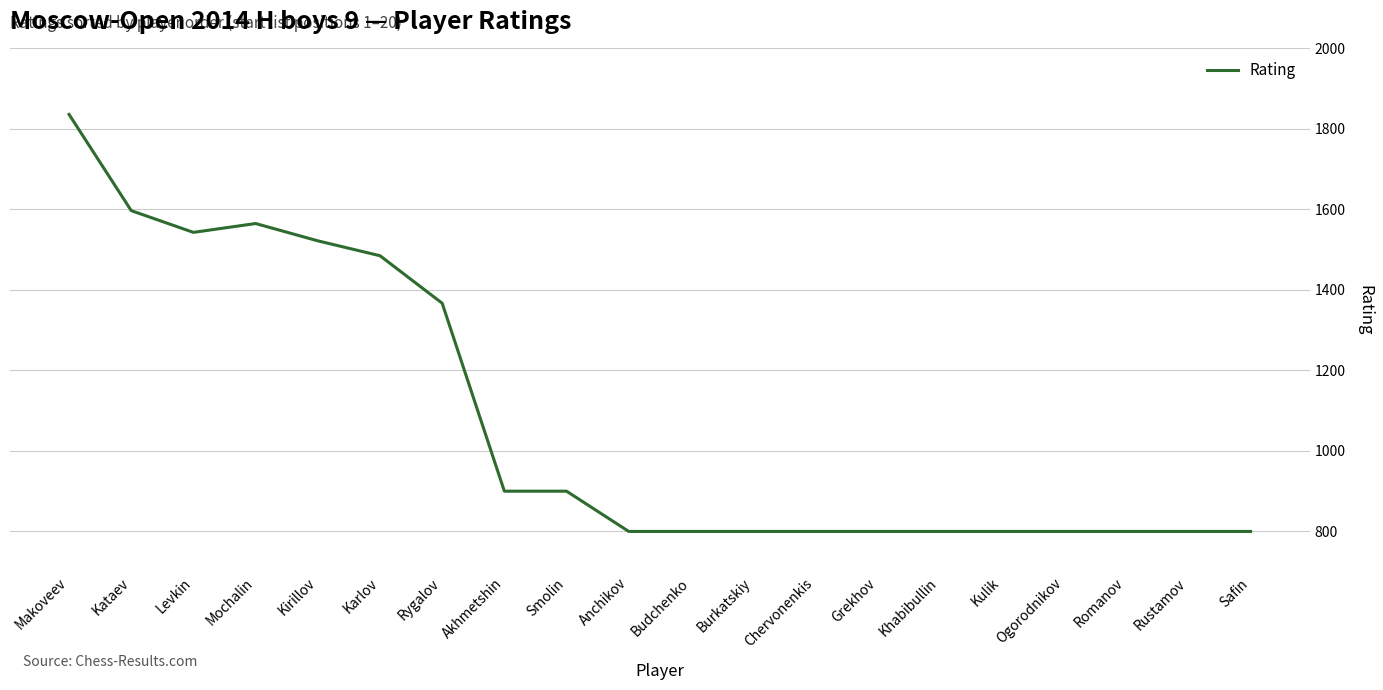

What is the ratio of the value at Khabibullin to the value at Rustamov?

1.0